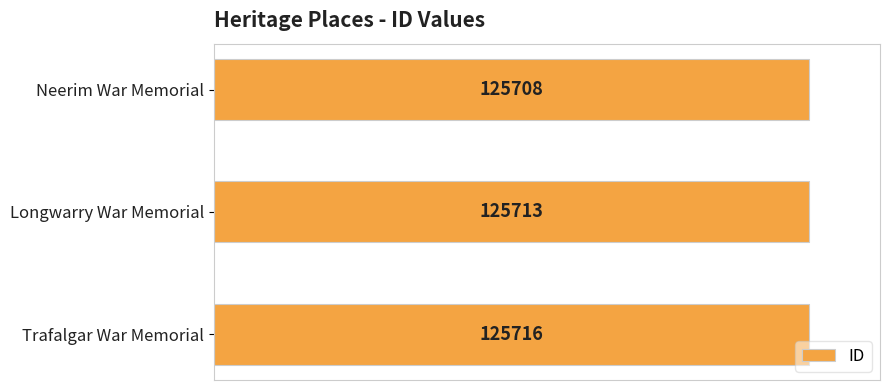

How many bars are there in total?

3